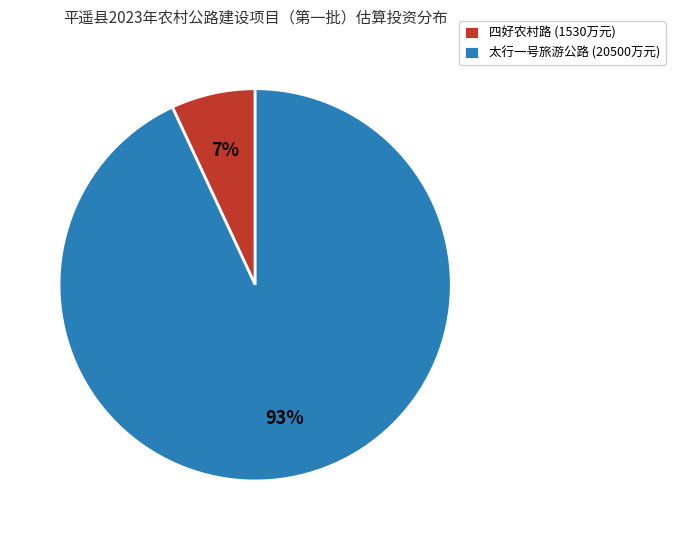

What is the largest slice in the pie chart?

太行一号旅游公路